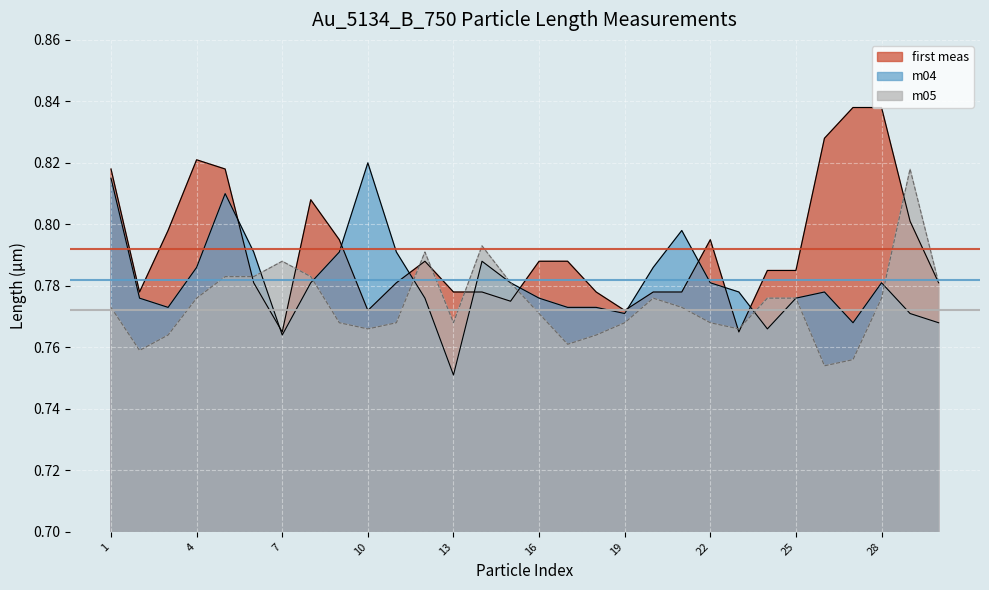

How many lines are shown in the chart?

3